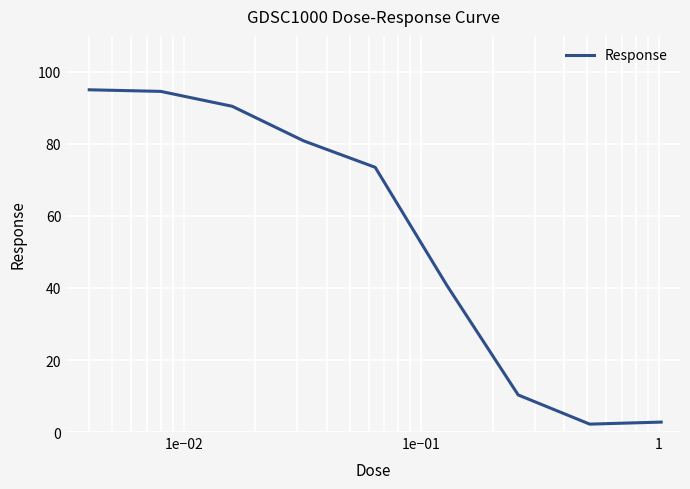

What is the difference between the maximum and minimum values?

92.8